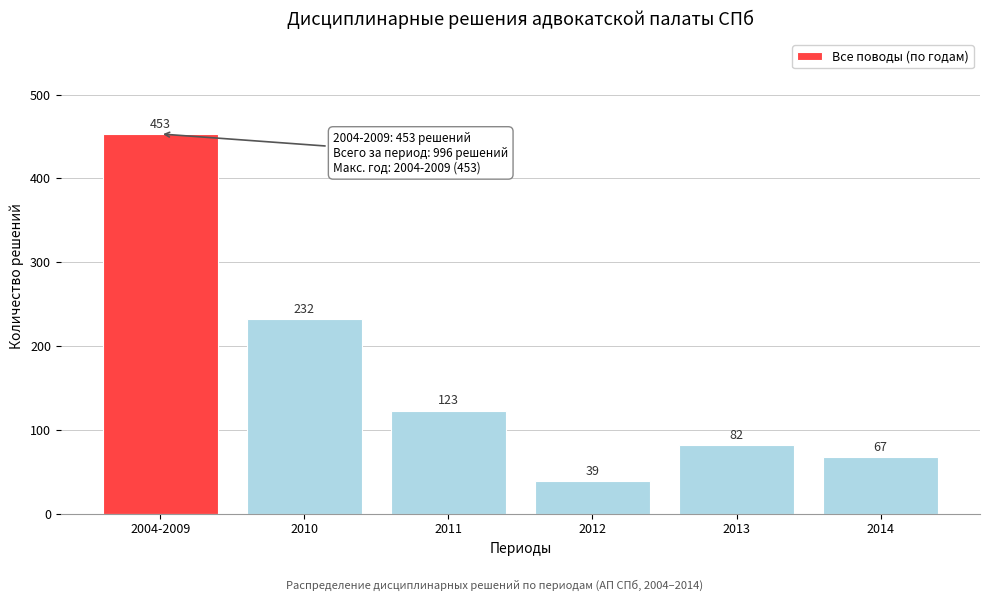

Reading right to left, list all the values displayed in this chart.

67	82	39	123	232	453